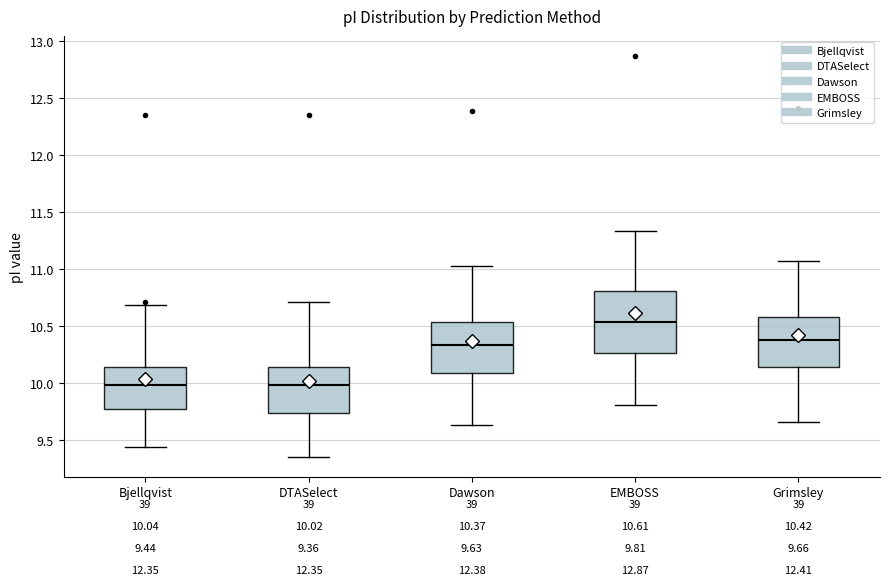

Which box is the tallest, from its lower edge to its upper edge?

EMBOSS